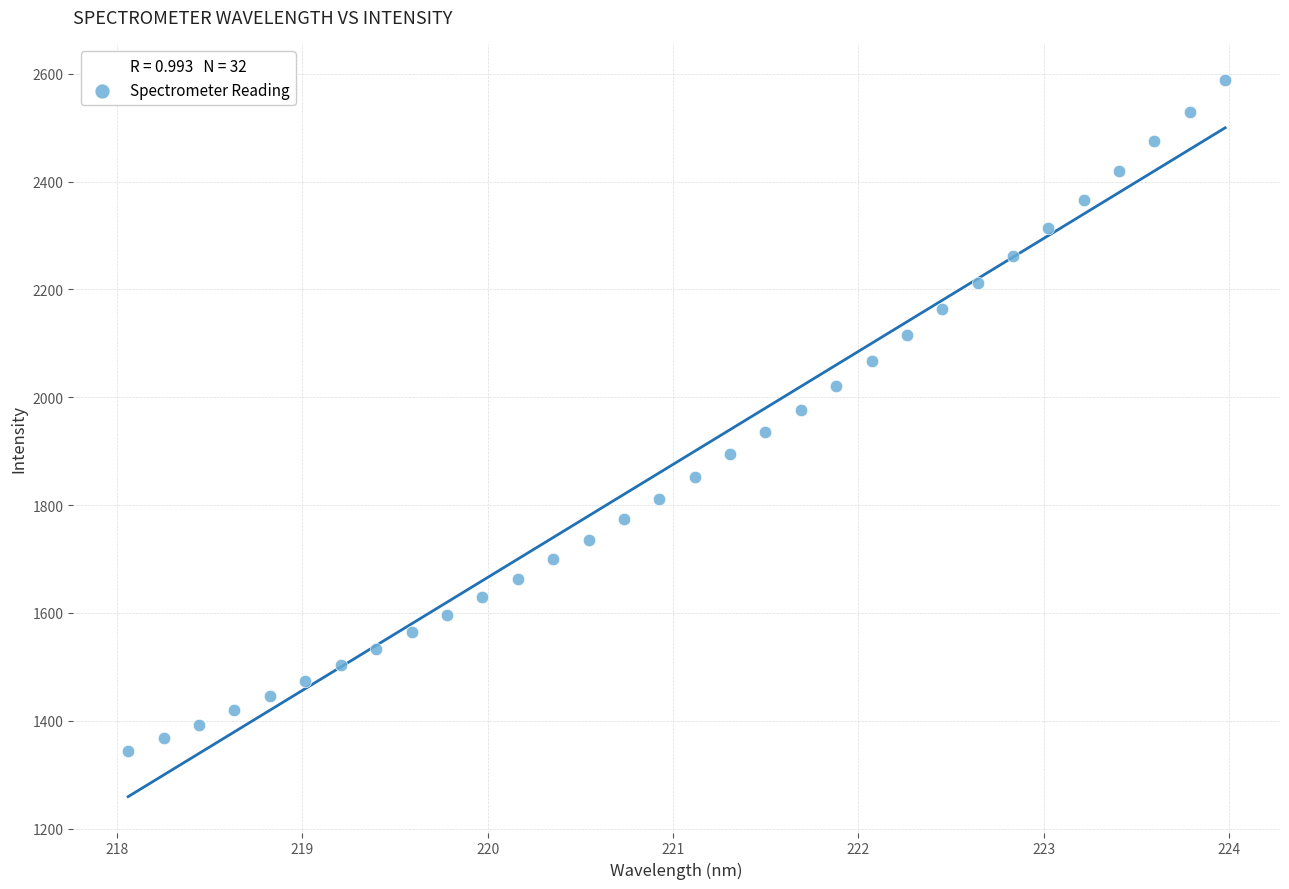

What is the range of Y values (max minus min)?

1244.8